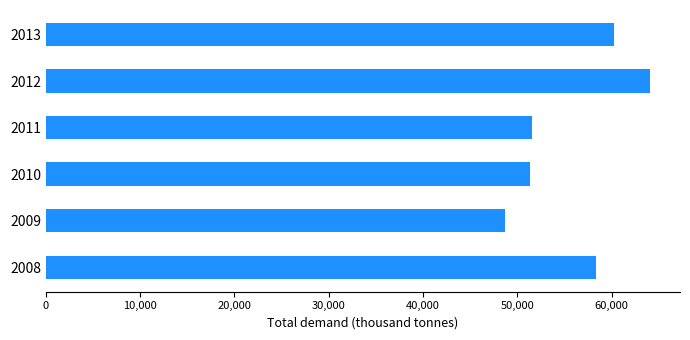

What is the difference between the maximum and second lowest values?

12718.2